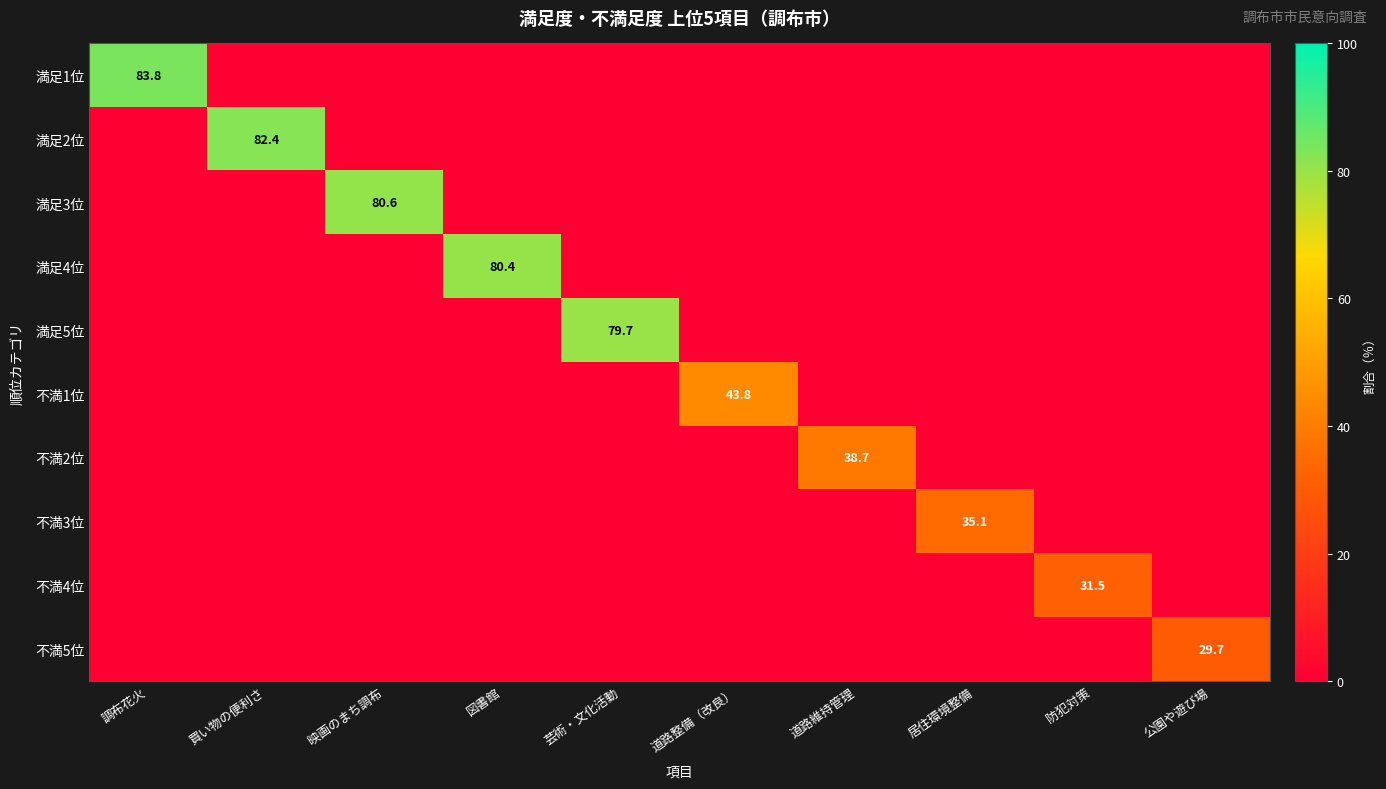

At how many categories does at least one series exceed 9?

10